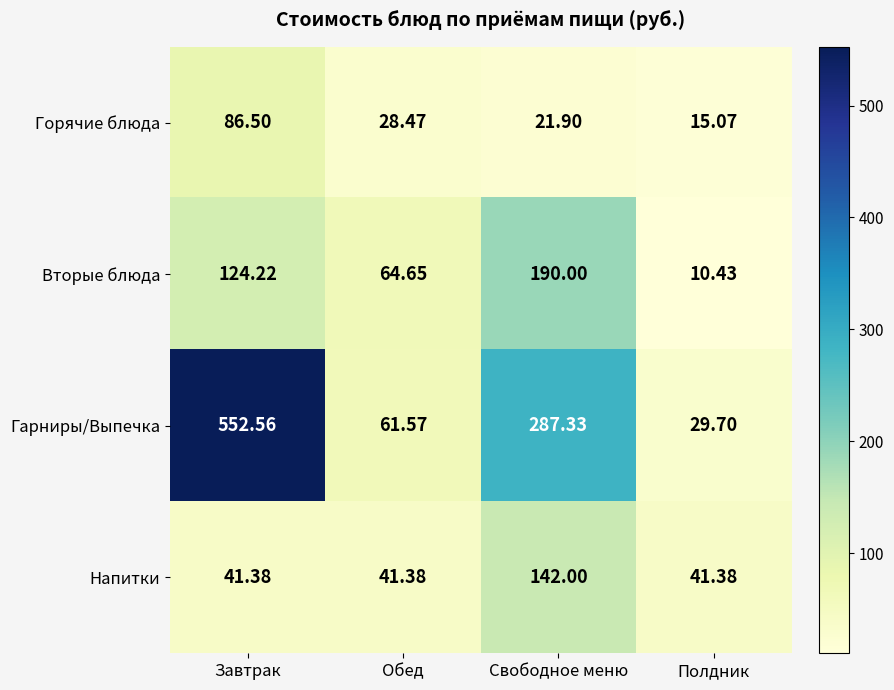

Which series has the widest spread of values?

Гарниры/Выпечка